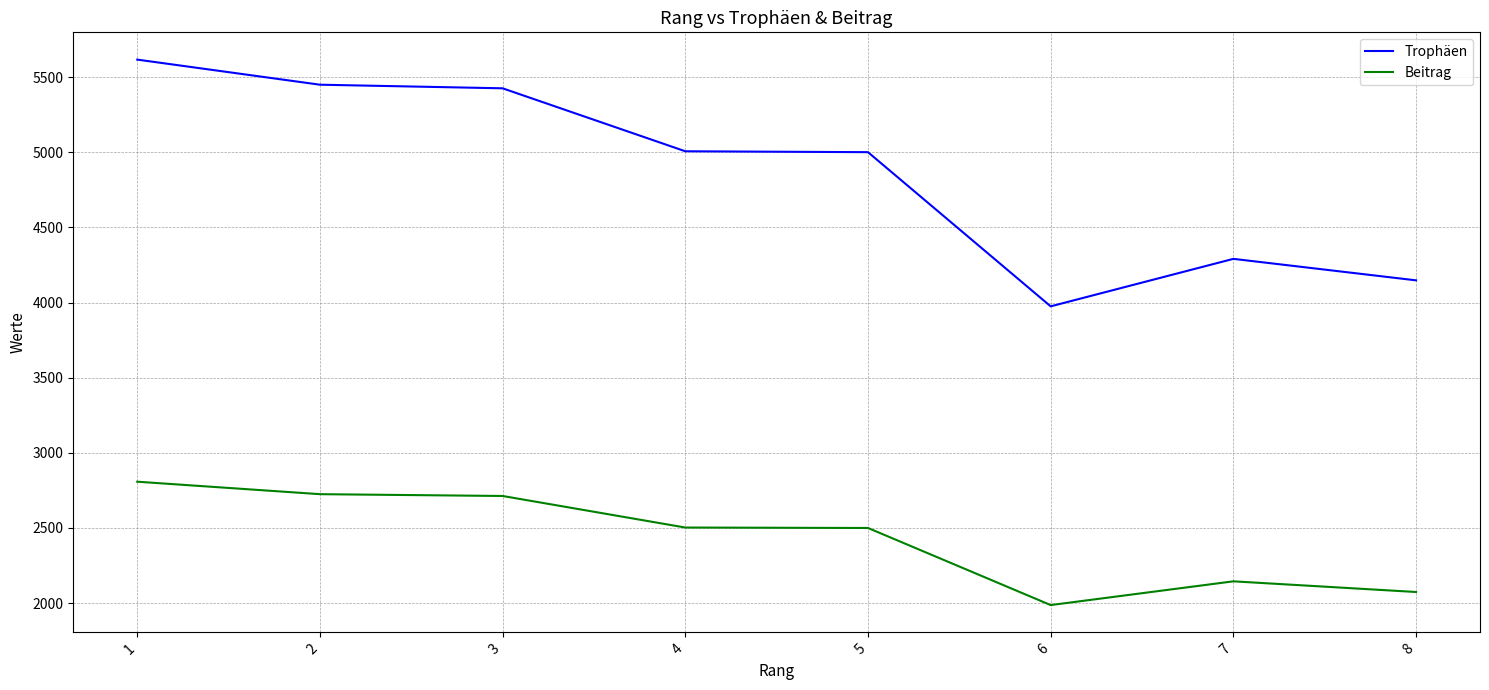

What is the difference between the Trophäen values at 6 and 1?

1642